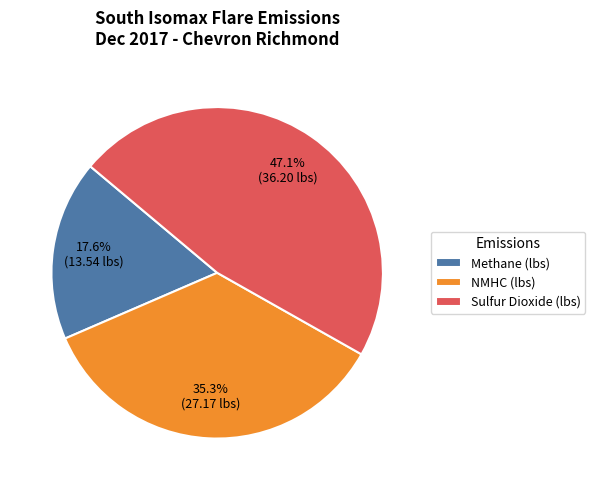

To the nearest percent, what is the average slice percentage?

33%